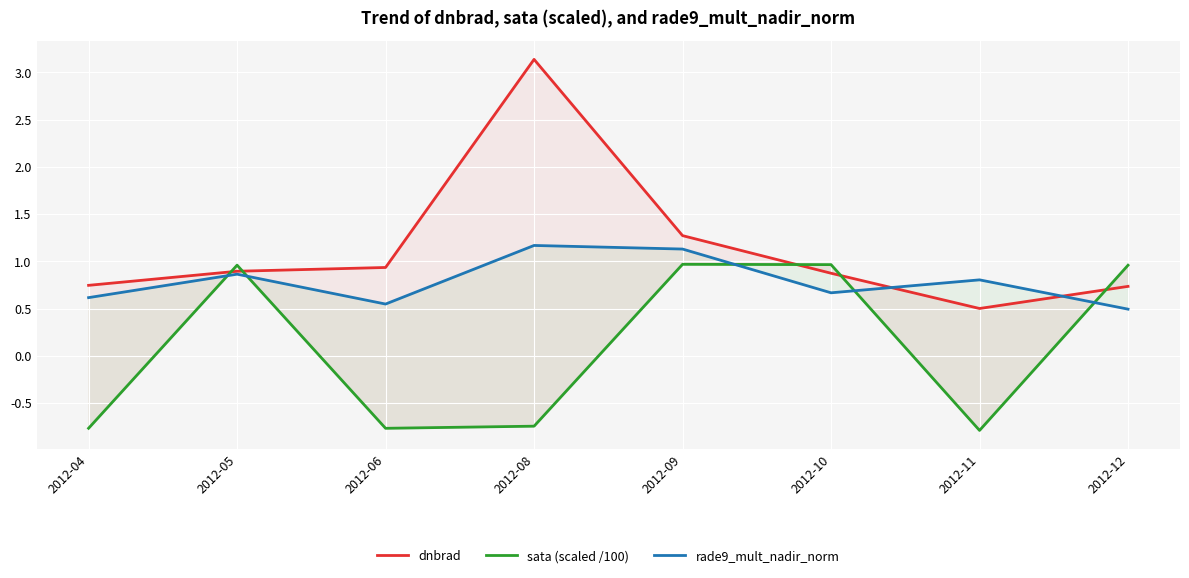

Where is the first local minimum for rade9_mult_nadir_norm?

2012-06